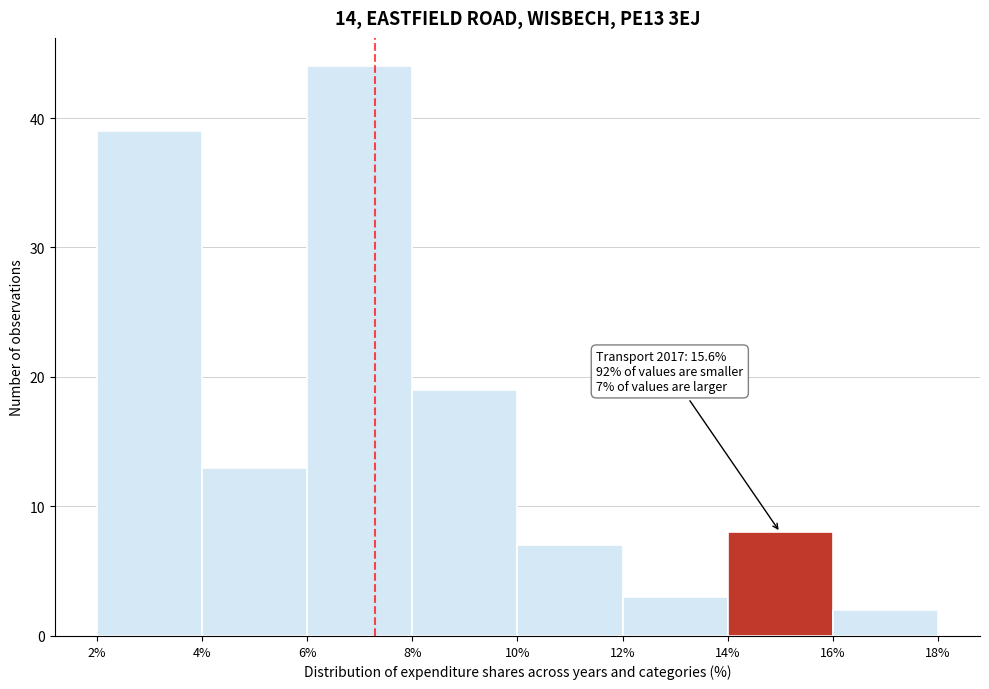

Over which range of the x-axis is the bar tallest?

6% to 8%